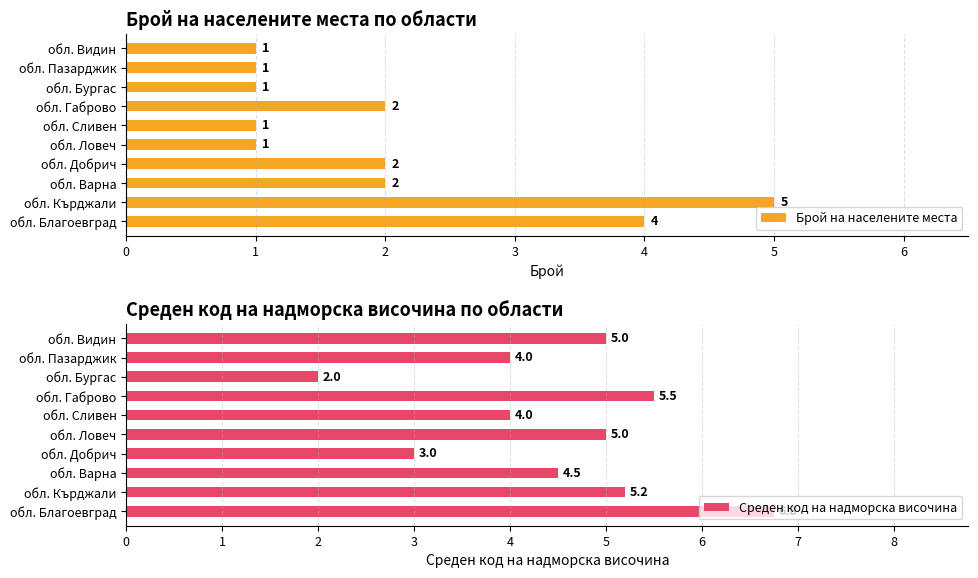

What are all the series names shown in the legend?

Брой на населените места, Среден код на надморска височина